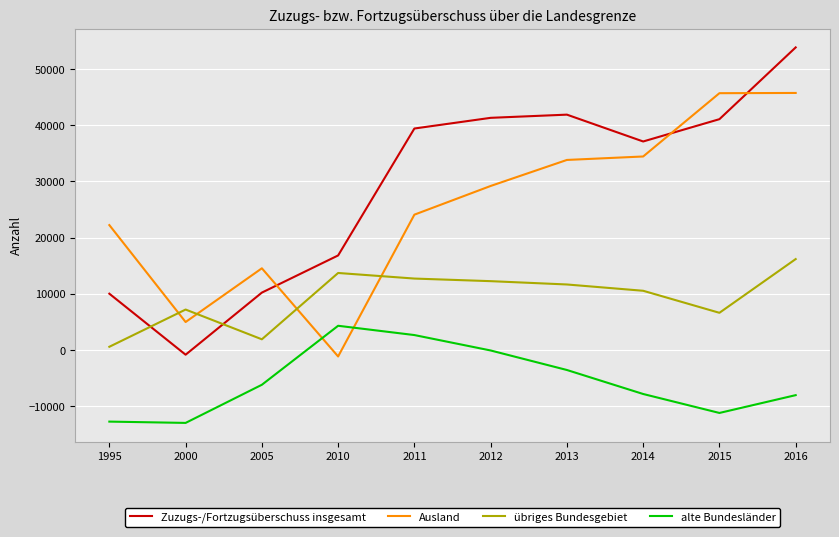

Rank the series at 2013 from lowest to highest value.

alte Bundesländer, übriges Bundesgebiet, Ausland, Zuzugs-/Fortzugsüberschuss insgesamt